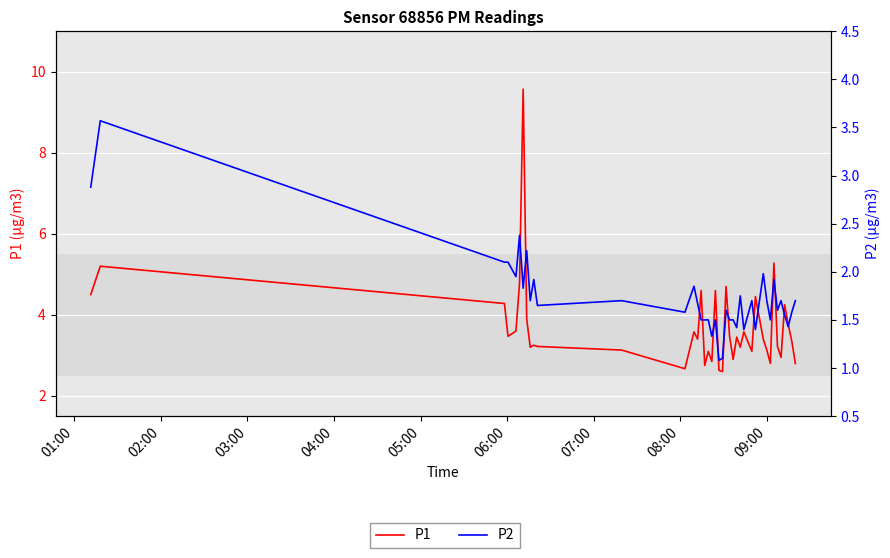

How many values in the P1 series are below 3?

9